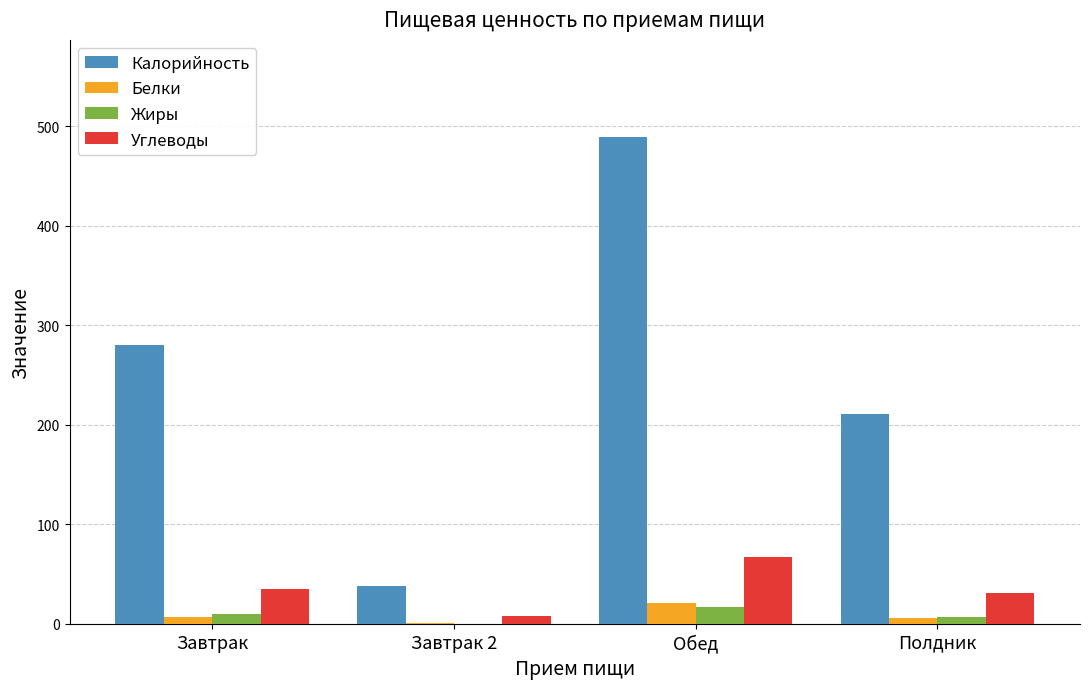

What is the spread (max minus min) of values at Полдник?

204.2